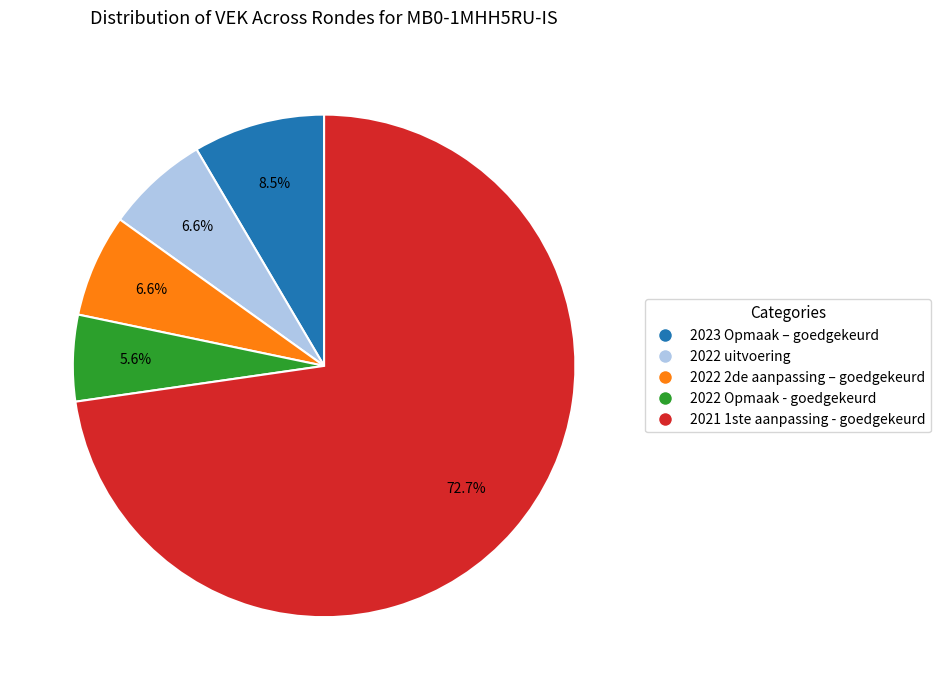

Does any single category account for the majority?

Yes